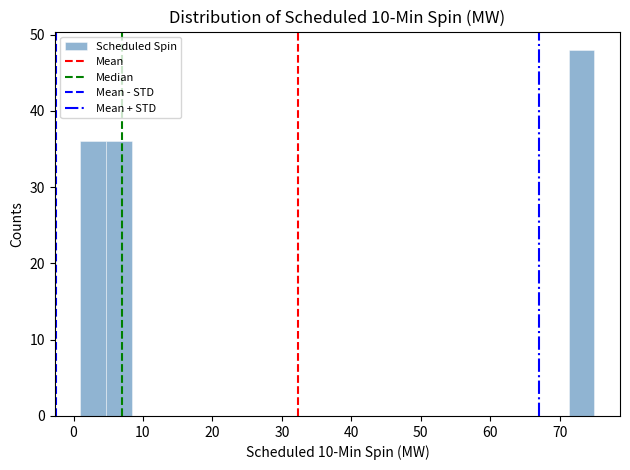

Read against the x-axis, roughly where is the centre of the tallest bar?

73